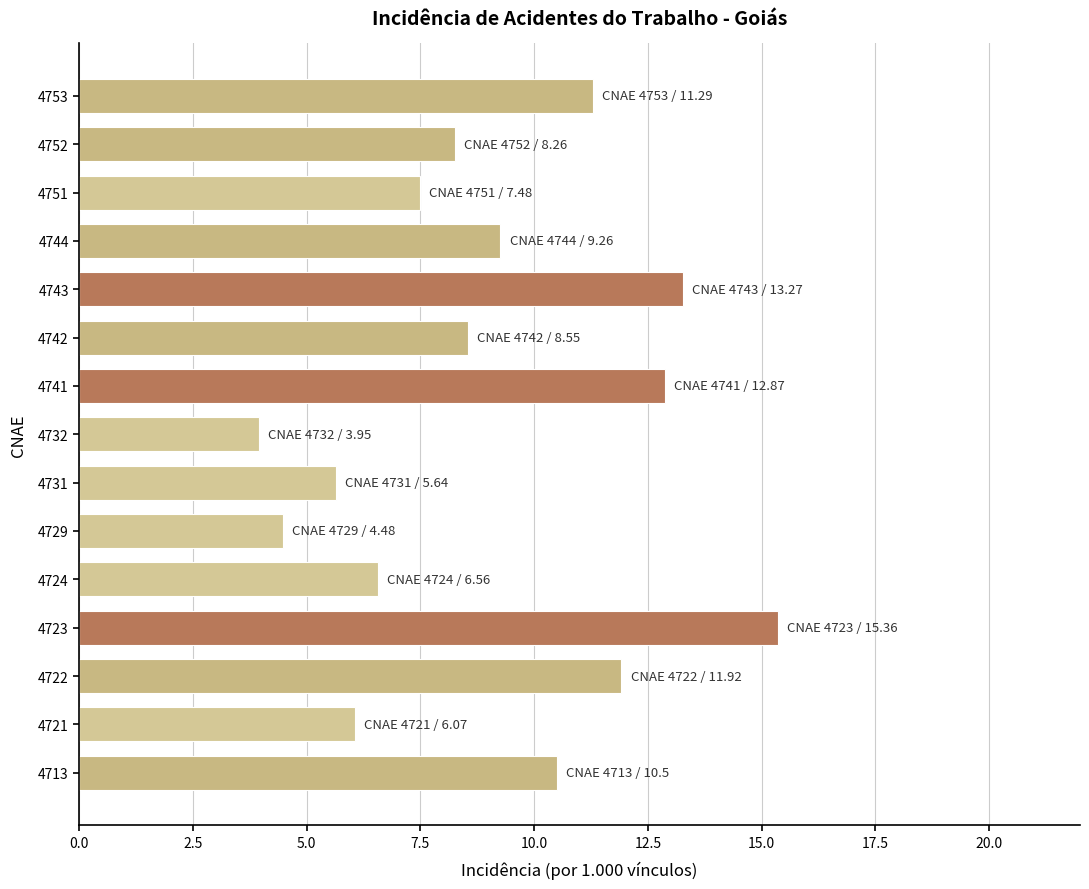

List the labels in order of value, smallest first.

4732, 4729, 4731, 4721, 4724, 4751, 4752, 4742, 4744, 4713, 4753, 4722, 4741, 4743, 4723